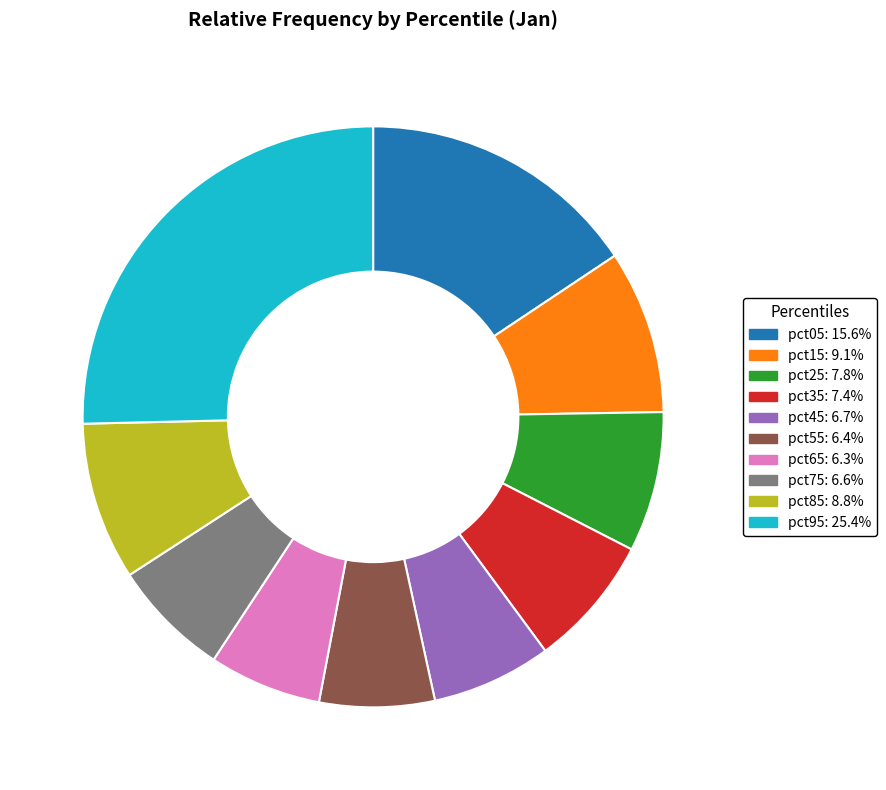

True or false: pct45 accounts for 1% of the total.

False